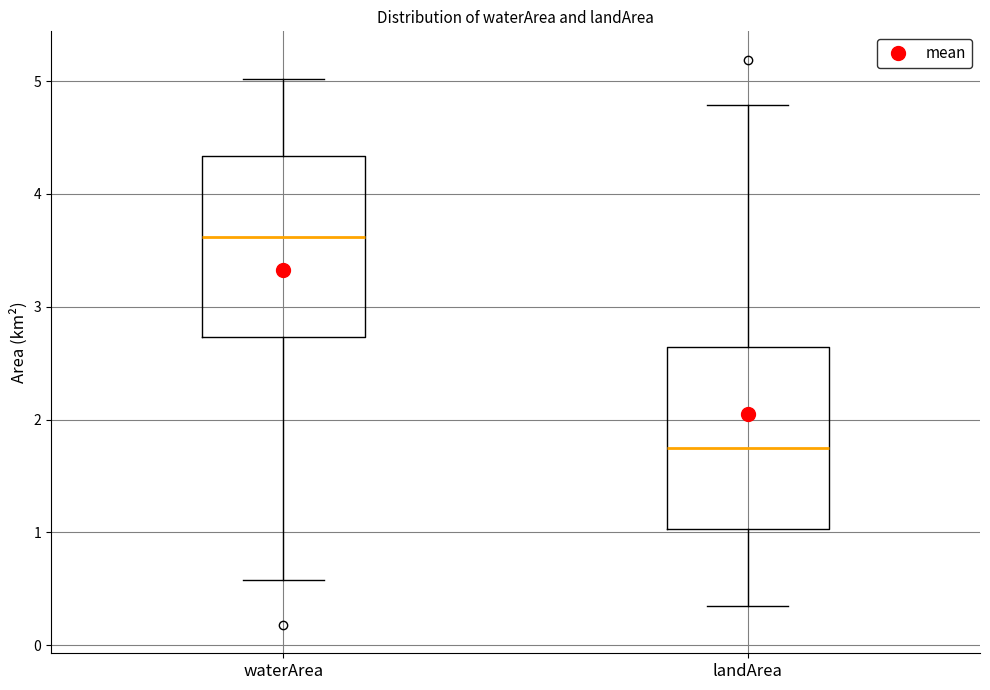

Which box's median line is the lowest?

landArea